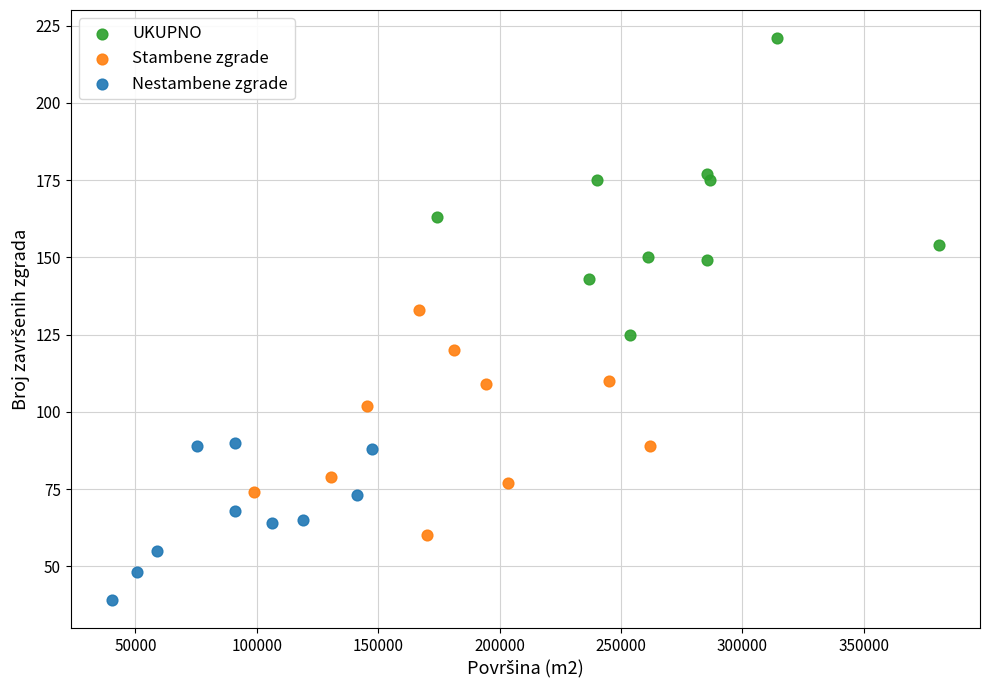

Which series reaches the maximum Y coordinate?

UKUPNO